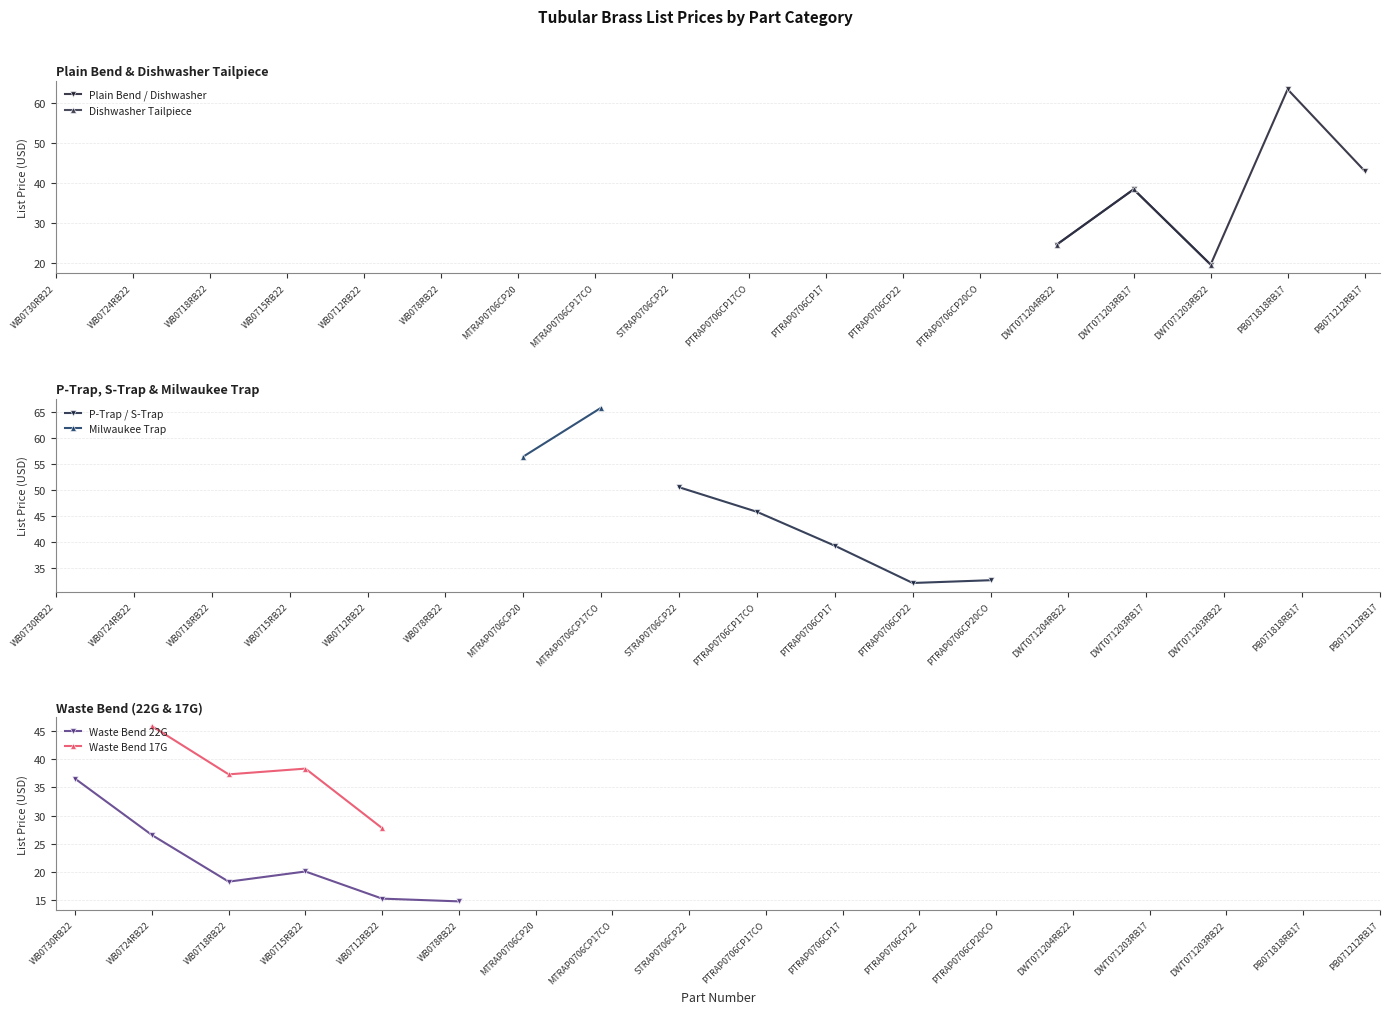

How many lines are shown in the chart?

6